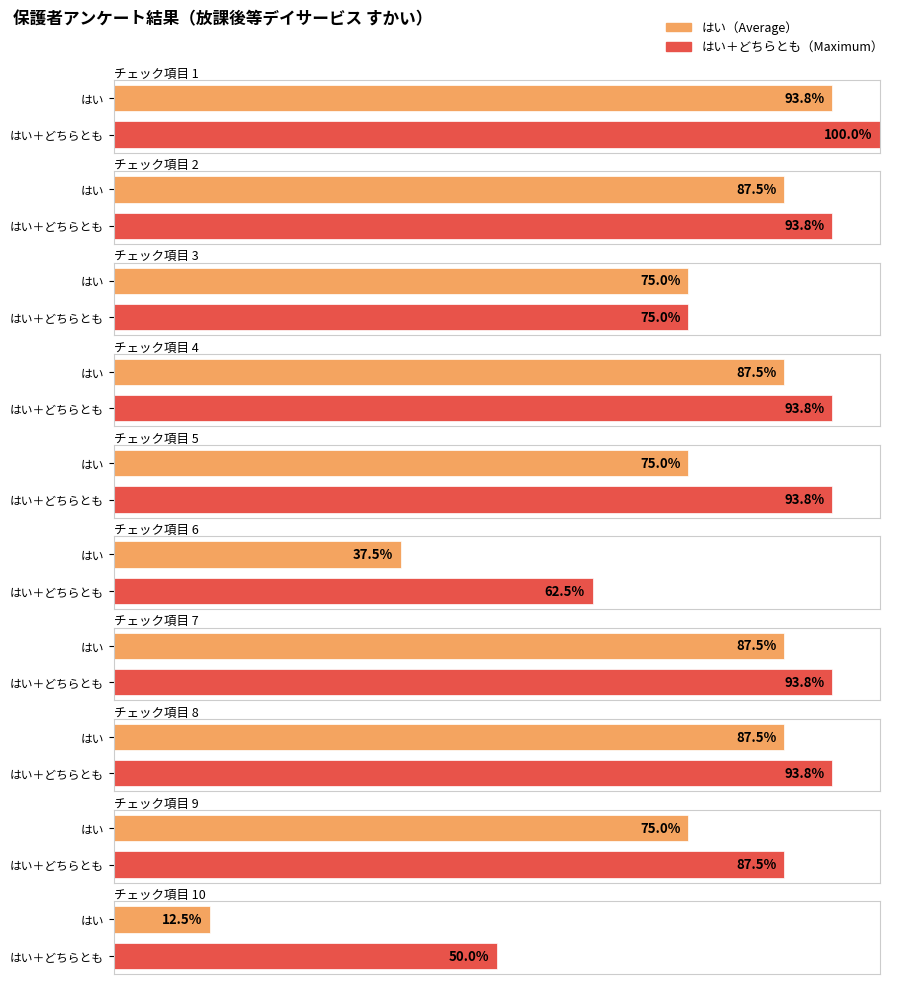

Are the bars horizontal?

Yes